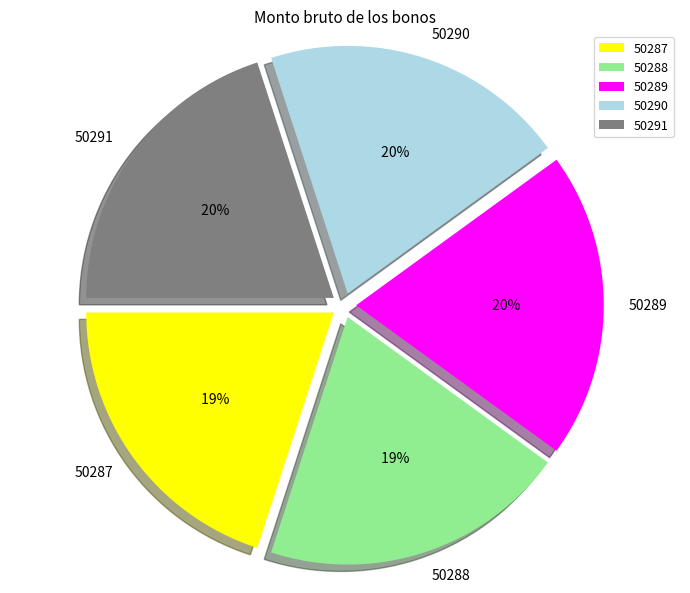

Is it true that 50288 is 27% of the pie?

False